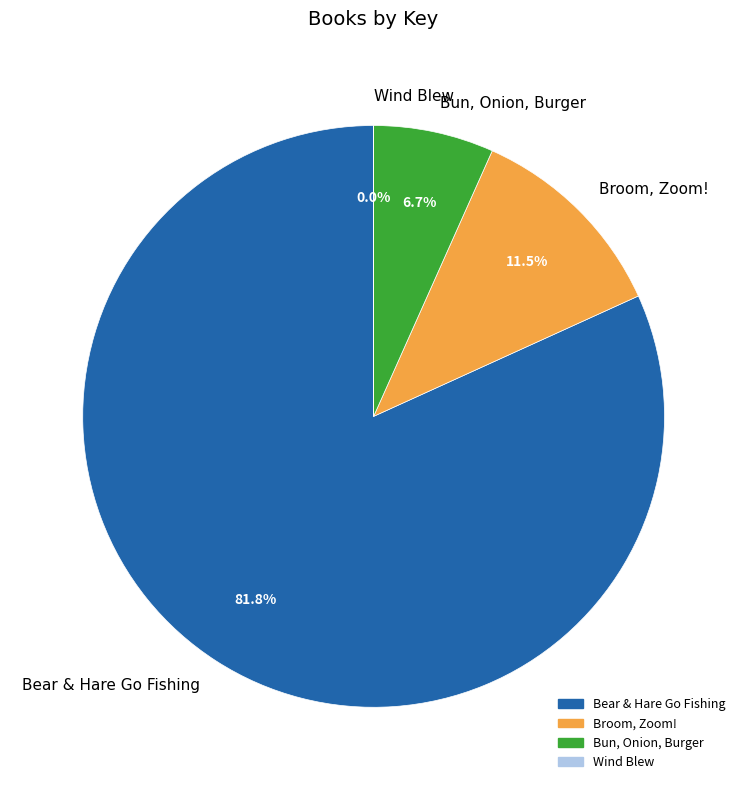

To the nearest percent, what is the difference between the largest and smallest slice percentages?

82%